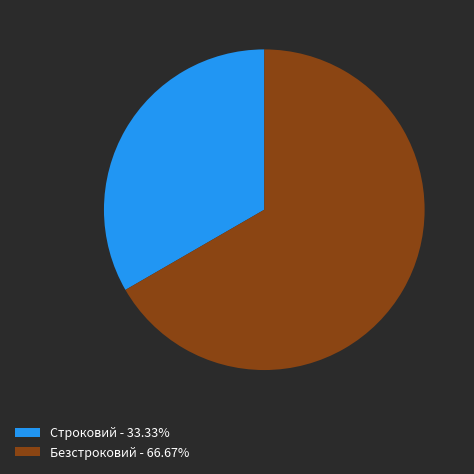

Which category accounts for the majority?

Безстроковий